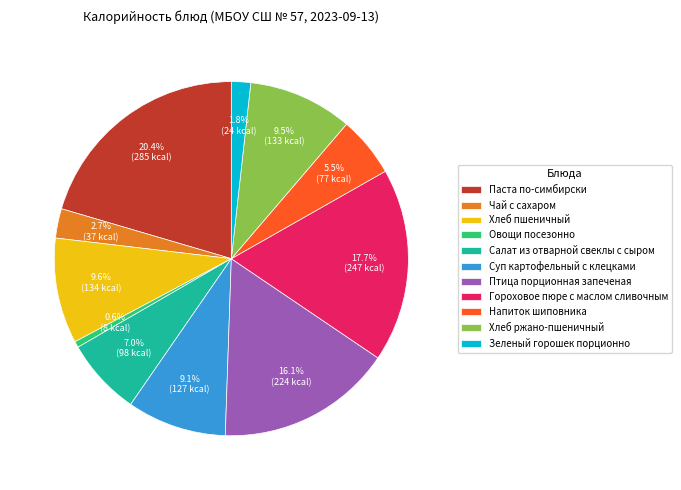

How many segments does this pie chart have?

11